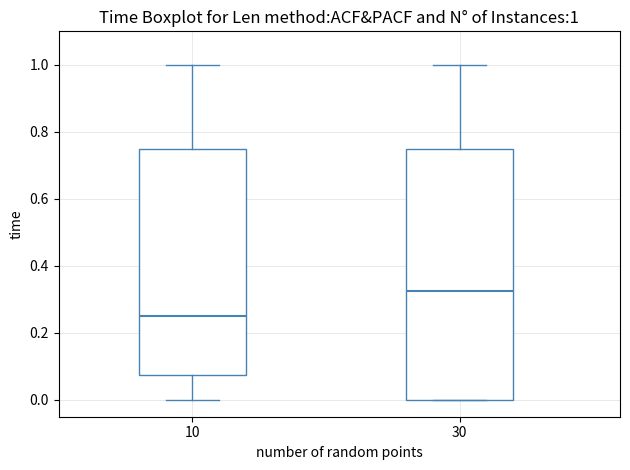

Comparing the boxes themselves (not the whiskers), which one is the tallest?

30